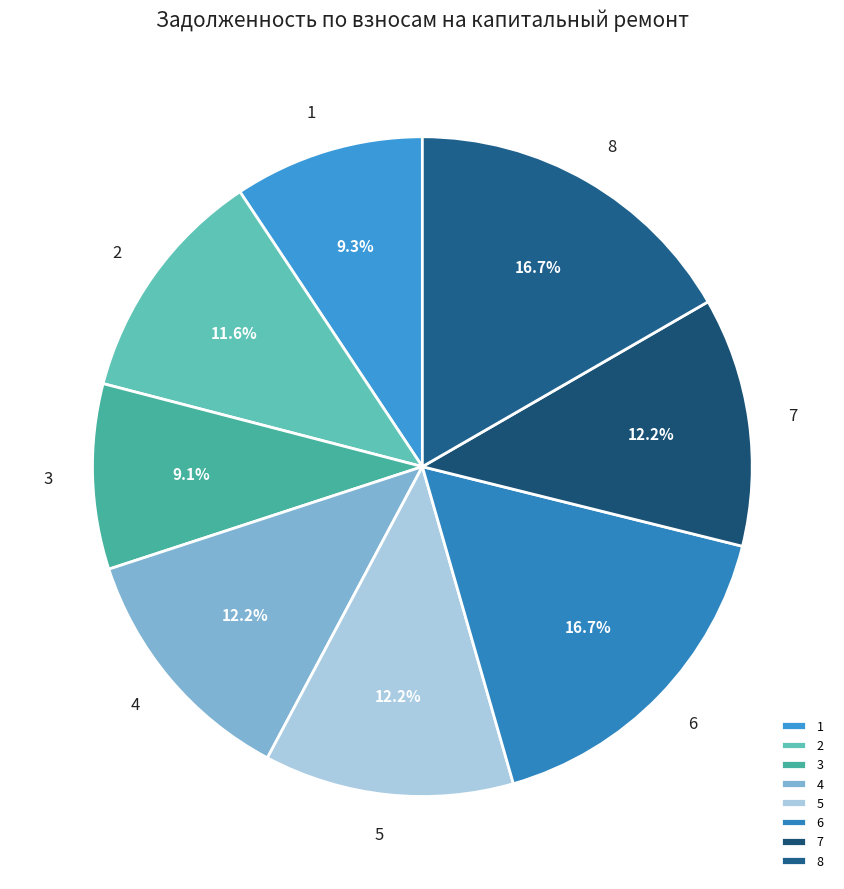

Which has a higher value, 6 or 1?

6